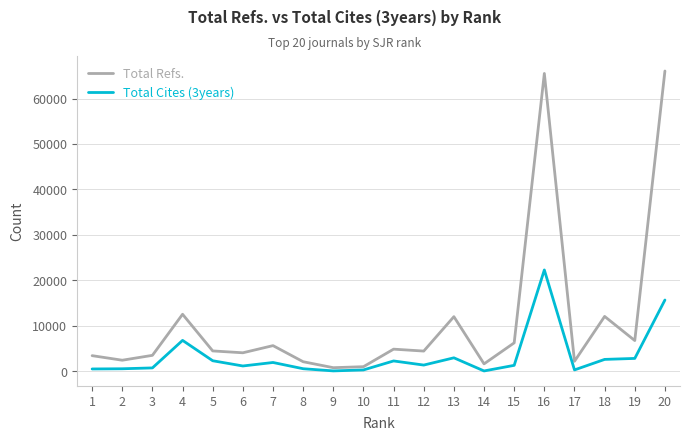

Rank the series by their maximum value, from highest to lowest.

Total Refs., Total Cites (3years)